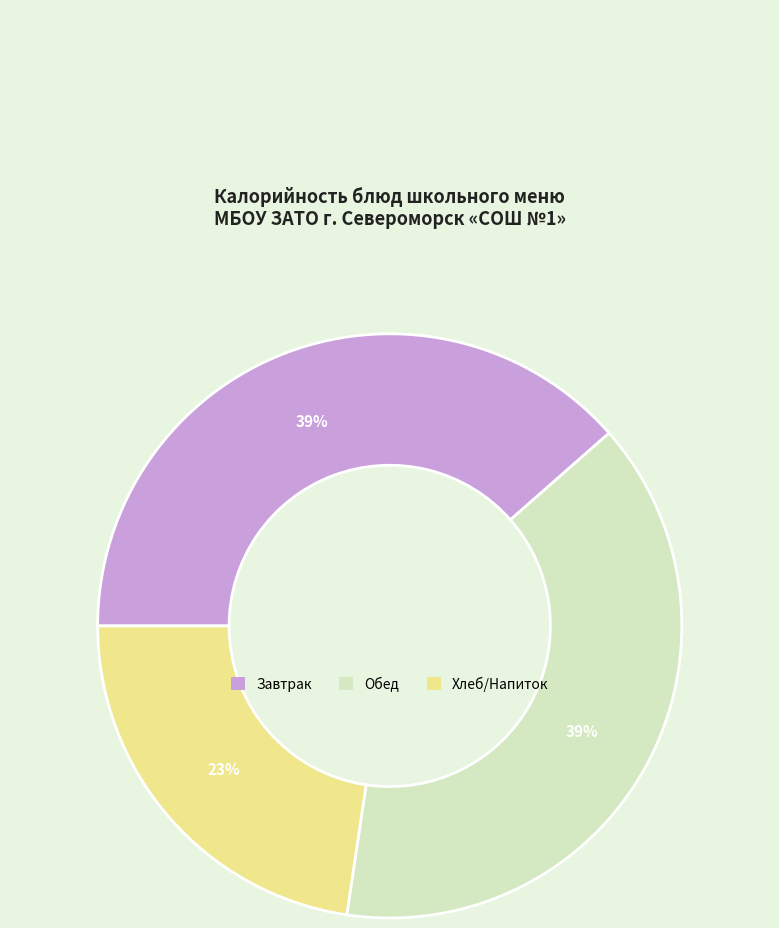

To the nearest percent, what is the difference between the largest and smallest slice percentages?

16%